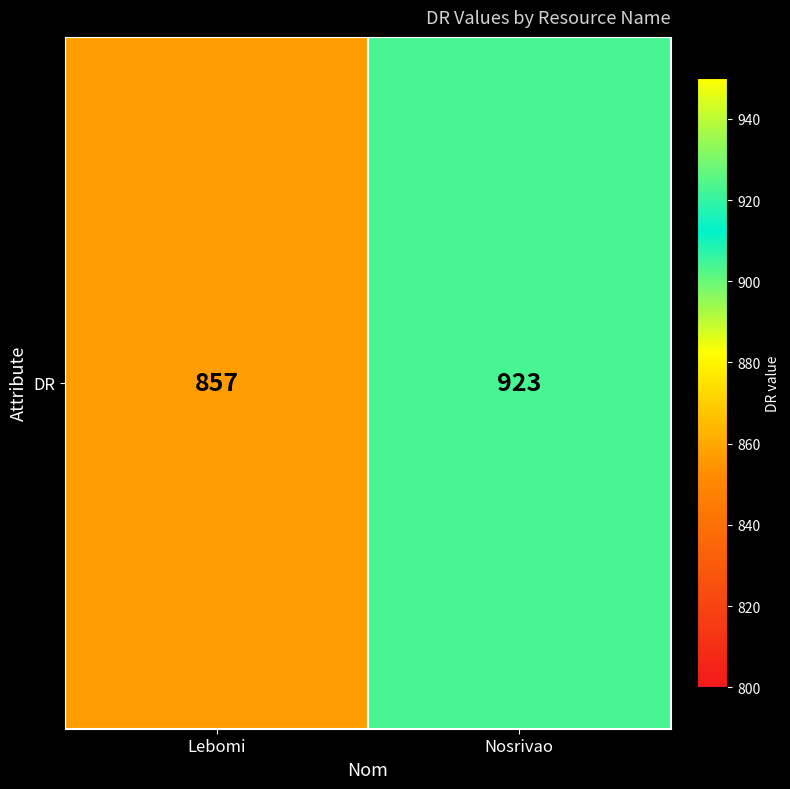

How many values are below 923?

1